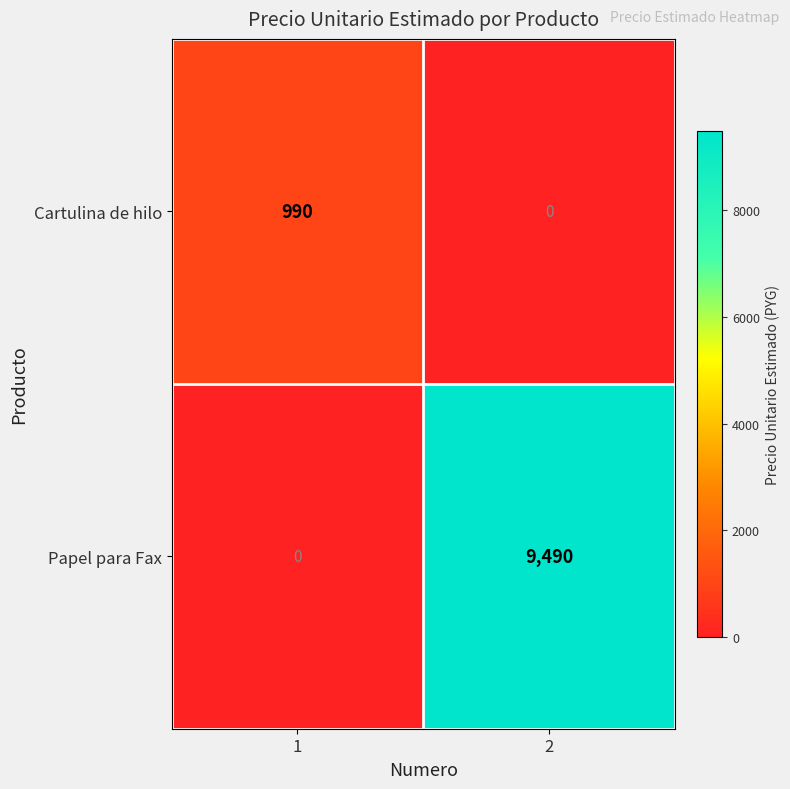

What is the greatest value displayed?

9490